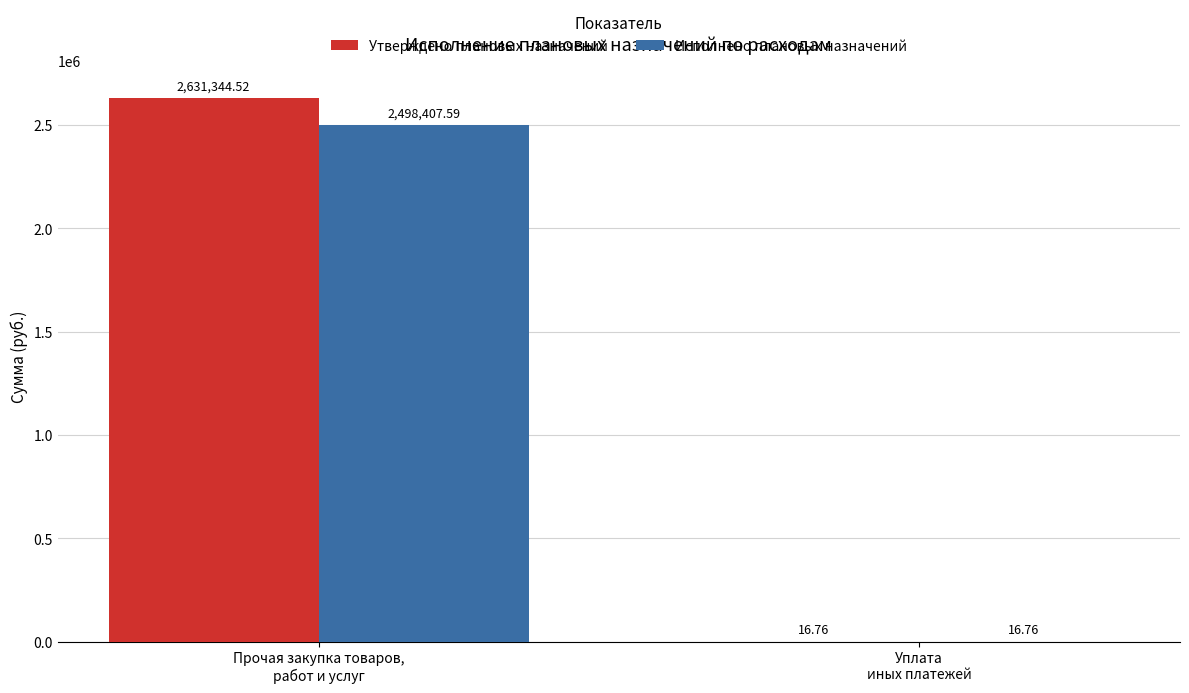

Which series has the largest total across all categories?

Утверждено плановых назначений